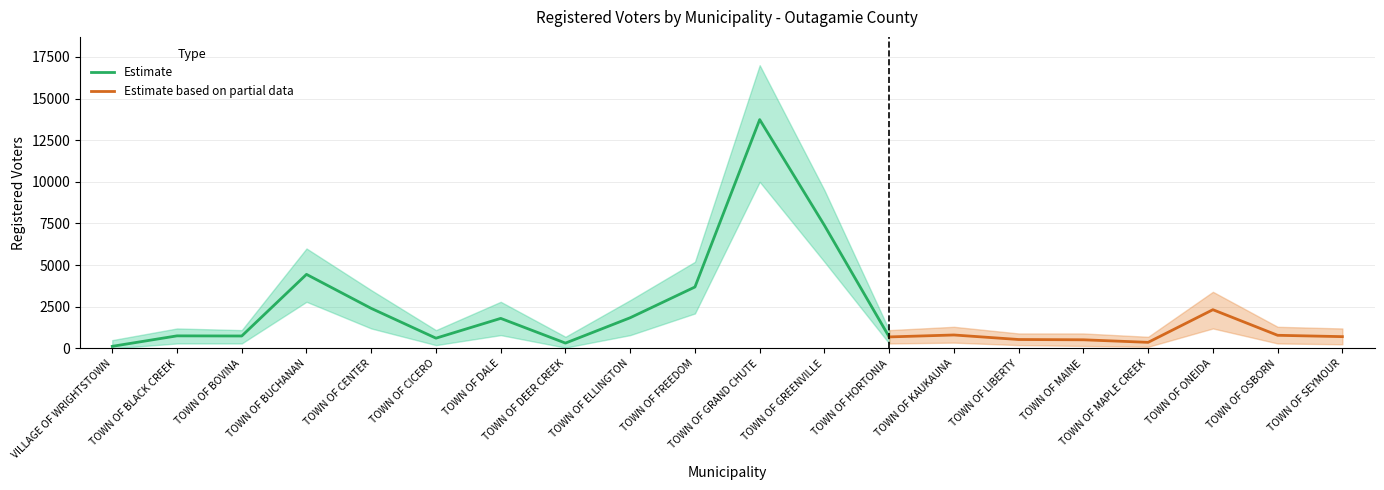

What is the label of the 19th point from the left?

TOWN OF OSBORN